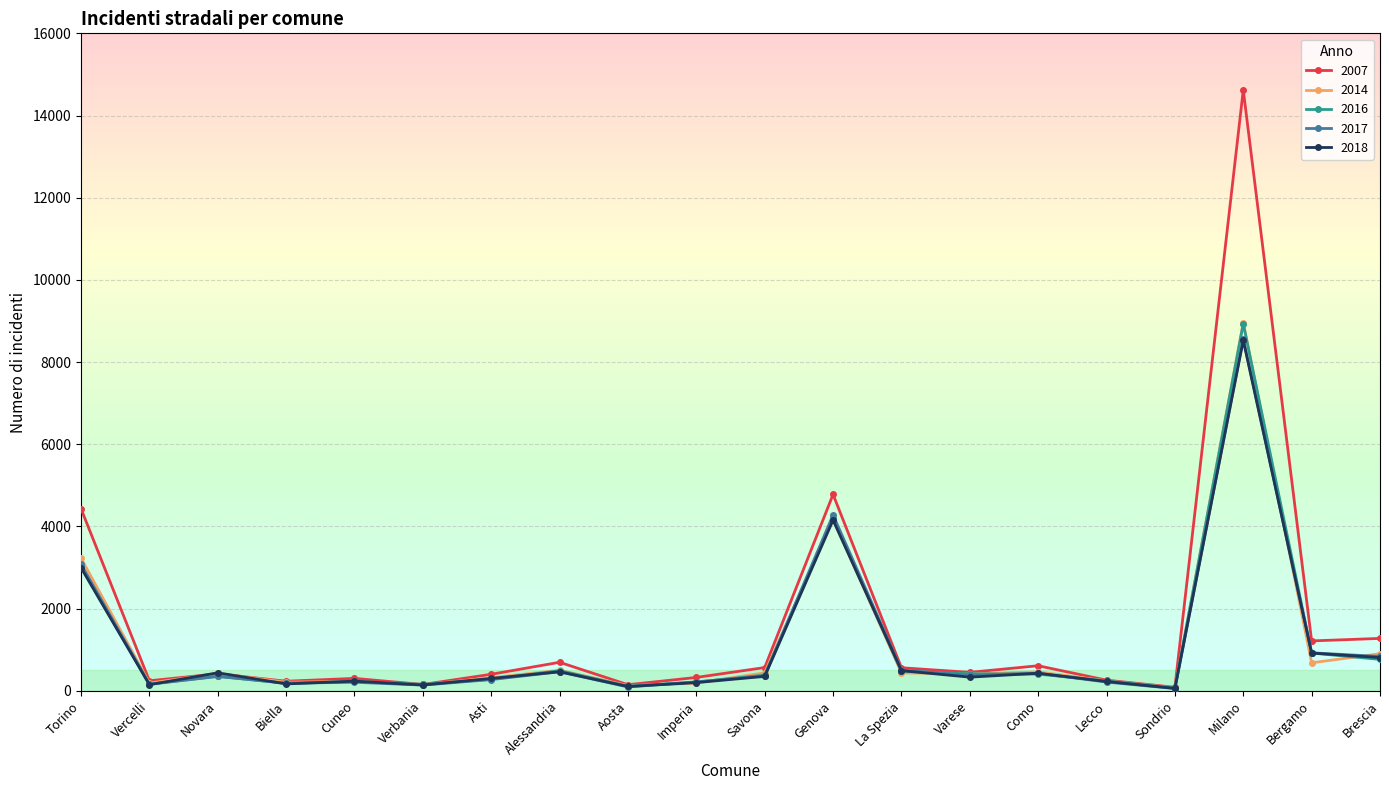

How many series are shown in this chart?

5